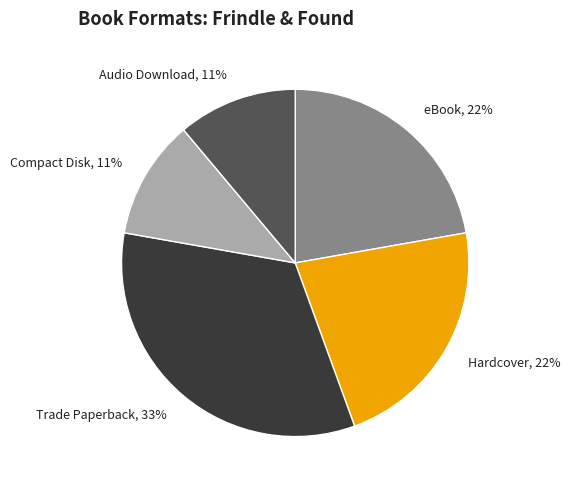

Does any single category account for the majority?

No